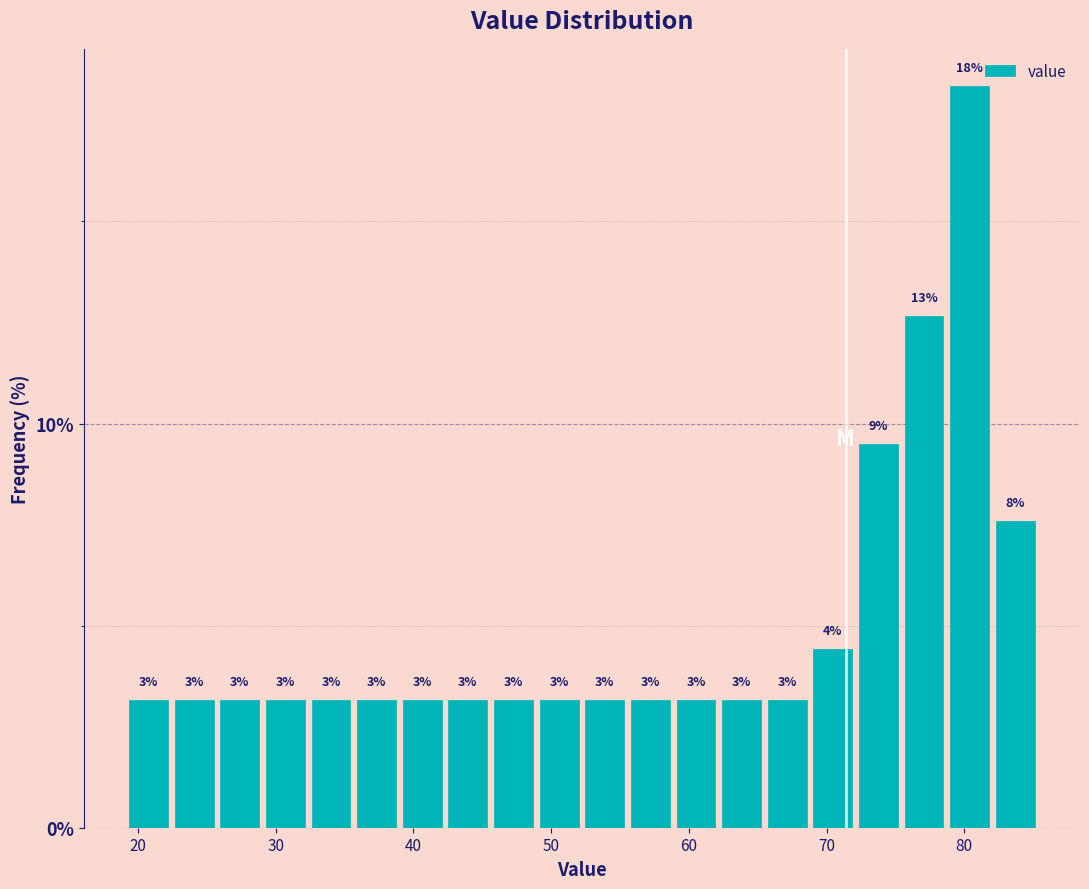

Read against the x-axis, roughly where is the centre of the tallest bar?

80